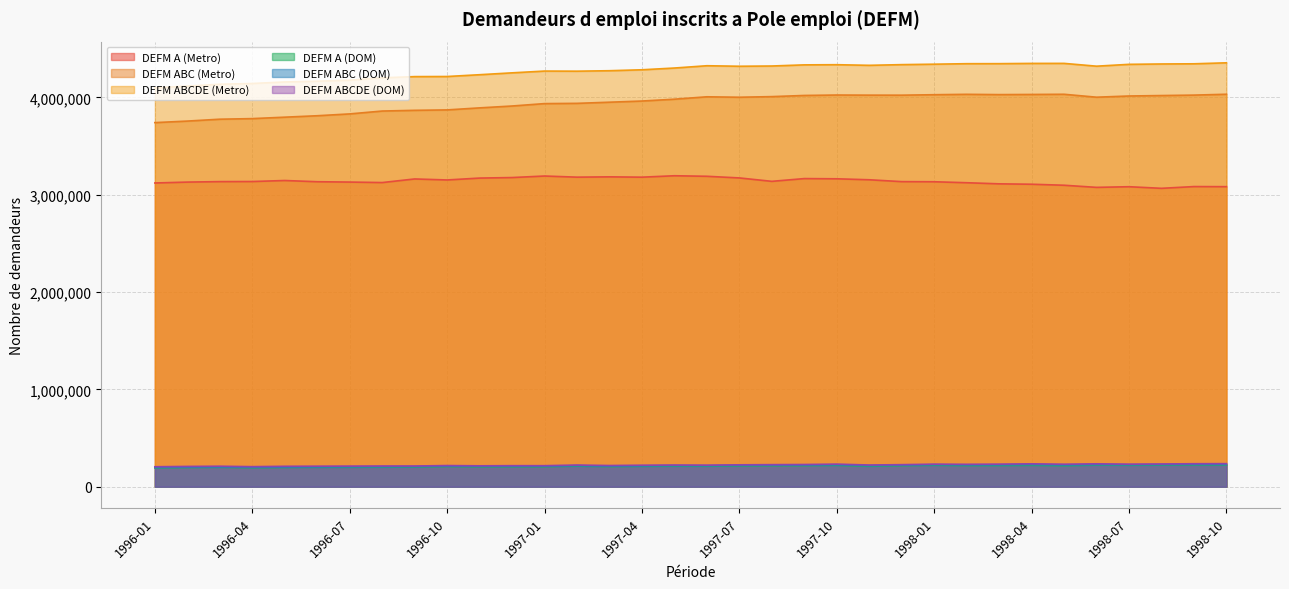

Reading left to right, extract all data points from this chart.

DEFM A (Metro): 1996-01=3121300	1996-02=3130500	1996-03=3135400	1996-04=3136400	1996-05=3146800	1996-06=3134300	1996-07=3130800	1996-08=3125700	1996-09=3162800	1996-10=3152400	1996-11=3171800	1996-12=3177200	1997-01=3192900	1997-02=3181300	1997-03=3184400	1997-04=3181100	1997-05=3195700	1997-06=3190200	1997-07=3173300	1997-08=3138200	1997-09=3166600	1997-10=3164400	1997-11=3154400	1997-12=3135300	1998-01=3134000	1998-02=3124000	1998-03=3112600	1998-04=3108500	1998-05=3098100	1998-06=3076300	1998-07=3083000	1998-08=3066500	1998-09=3084500	1998-10=3083500
DEFM ABC (Metro): 1996-01=3741700	1996-02=3757500	1996-03=3776800	1996-04=3782900	1996-05=3797600	1996-06=3812400	1996-07=3831200	1996-08=3860700	1996-09=3868000	1996-10=3872300	1996-11=3893200	1996-12=3912400	1997-01=3937100	1997-02=3939700	1997-03=3951500	1997-04=3963500	1997-05=3982400	1997-06=4007100	1997-07=4002600	1997-08=4008900	1997-09=4020800	1997-10=4025200	1997-11=4024000	1997-12=4023700	1998-01=4028500	1998-02=4032500	1998-03=4029600	1998-04=4031100	1998-05=4033000	1998-06=4003000	1998-07=4015300	1998-08=4019900	1998-09=4024400	1998-10=4033200
DEFM ABCDE (Metro): 1996-01=4098700	1996-02=4117200	1996-03=4136200	1996-04=4144000	1996-05=4159600	1996-06=4167500	1996-07=4177900	1996-08=4202300	1996-09=4214500	1996-10=4215600	1996-11=4234000	1996-12=4253200	1997-01=4271500	1997-02=4270300	1997-03=4275100	1997-04=4284700	1997-05=4302700	1997-06=4326300	1997-07=4321000	1997-08=4323500	1997-09=4335200	1997-10=4336900	1997-11=4330500	1997-12=4337600	1998-01=4342200	1998-02=4347300	1998-03=4347700	1998-04=4350200	1998-05=4350500	1998-06=4321700	1998-07=4340600	1998-08=4344400	1998-09=4346200	1998-10=4356300
DEFM A (DOM): 1996-01=193700	1996-02=197050	1996-03=199350	1996-04=194860	1996-05=197800	1996-06=199540	1996-07=199820	1996-08=200540	1996-09=201860	1996-10=207160	1996-11=204530	1996-12=205090	1997-01=205250	1997-02=211420	1997-03=206440	1997-04=209290	1997-05=211020	1997-06=210350	1997-07=213840	1997-08=215630	1997-09=216210	1997-10=219350	1997-11=210030	1997-12=215910	1998-01=220120	1998-02=216940	1998-03=217620	1998-04=219750	1998-05=215760	1998-06=222180	1998-07=220350	1998-08=221810	1998-09=223020	1998-10=222200
DEFM ABC (DOM): 1996-01=197380	1996-02=200960	1996-03=203120	1996-04=198650	1996-05=201850	1996-06=203430	1996-07=204260	1996-08=205250	1996-09=206120	1996-10=211830	1996-11=209350	1996-12=209550	1997-01=210230	1997-02=216130	1997-03=211310	1997-04=214300	1997-05=216550	1997-06=215510	1997-07=219080	1997-08=221160	1997-09=222050	1997-10=225250	1997-11=216020	1997-12=221440	1998-01=226330	1998-02=223760	1998-03=224540	1998-04=227410	1998-05=223170	1998-06=227080	1998-07=225430	1998-08=227150	1998-09=228400	1998-10=227810
DEFM ABCDE (DOM): 1996-01=205260	1996-02=208470	1996-03=210460	1996-04=206150	1996-05=209660	1996-06=210830	1996-07=211830	1996-08=212820	1996-09=212870	1996-10=217420	1996-11=214790	1996-12=216210	1997-01=216070	1997-02=222680	1997-03=217790	1997-04=220940	1997-05=222820	1997-06=221680	1997-07=225090	1997-08=226910	1997-09=228290	1997-10=232230	1997-11=223130	1997-12=226770	1998-01=231760	1998-02=230350	1998-03=232090	1998-04=235320	1998-05=231310	1998-06=235390	1998-07=231850	1998-08=233690	1998-09=236260	1998-10=237210